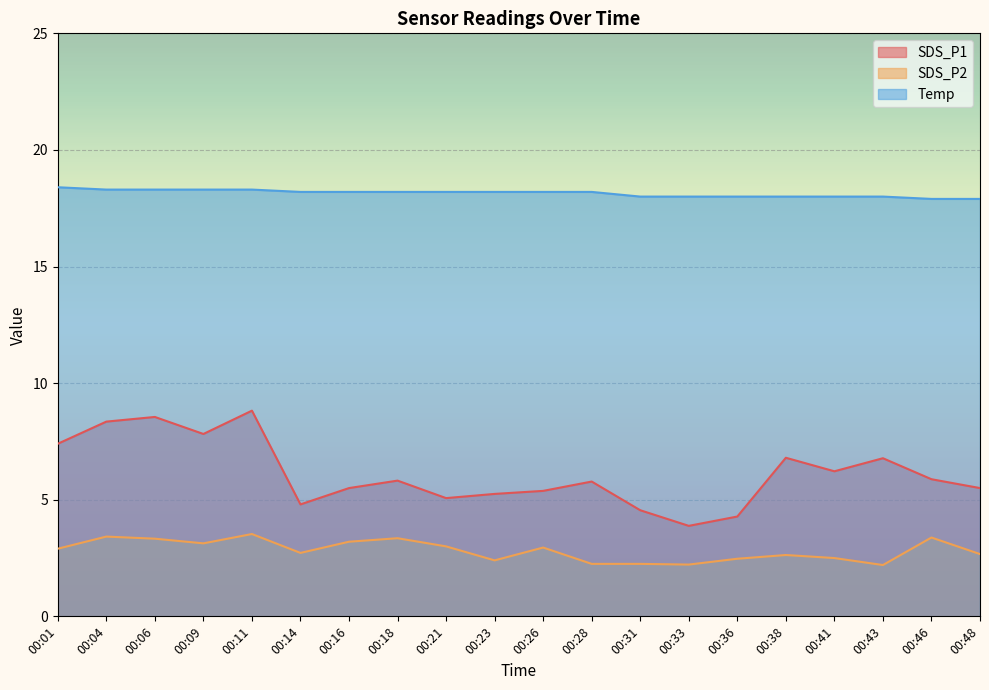

What is the sum of all SDS_P2 values?

56.5